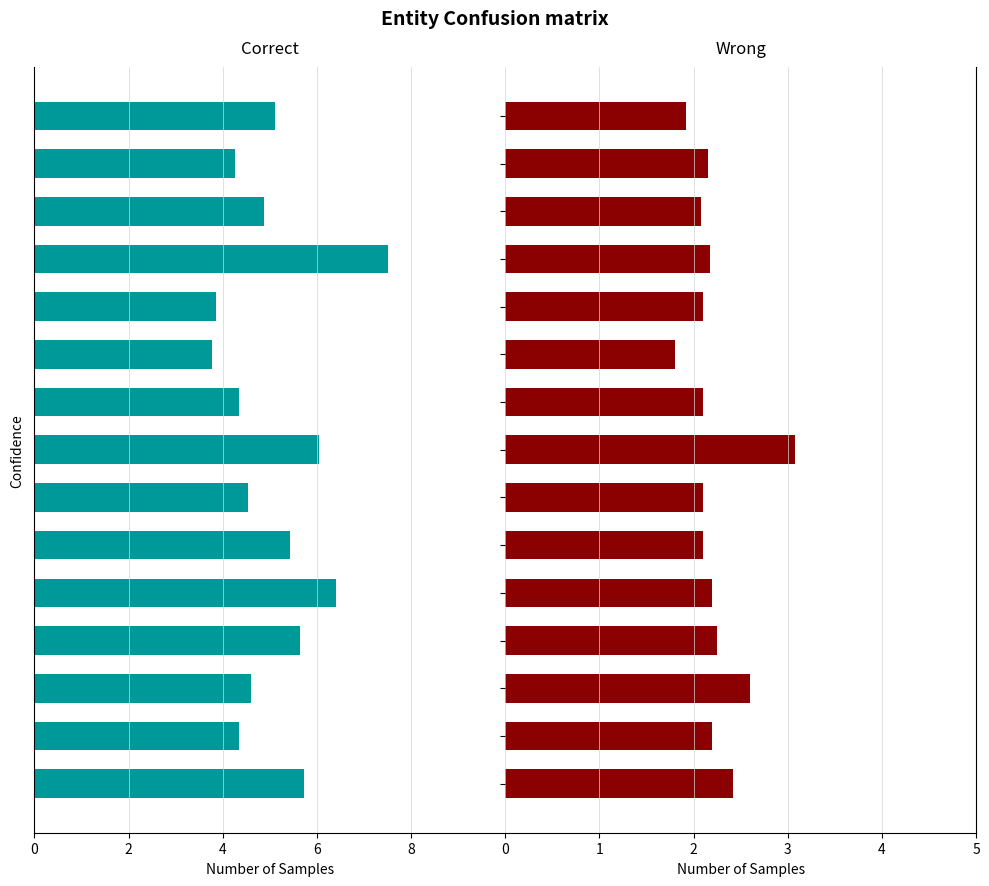

What are all the series names shown in the legend?

Correct, Wrong